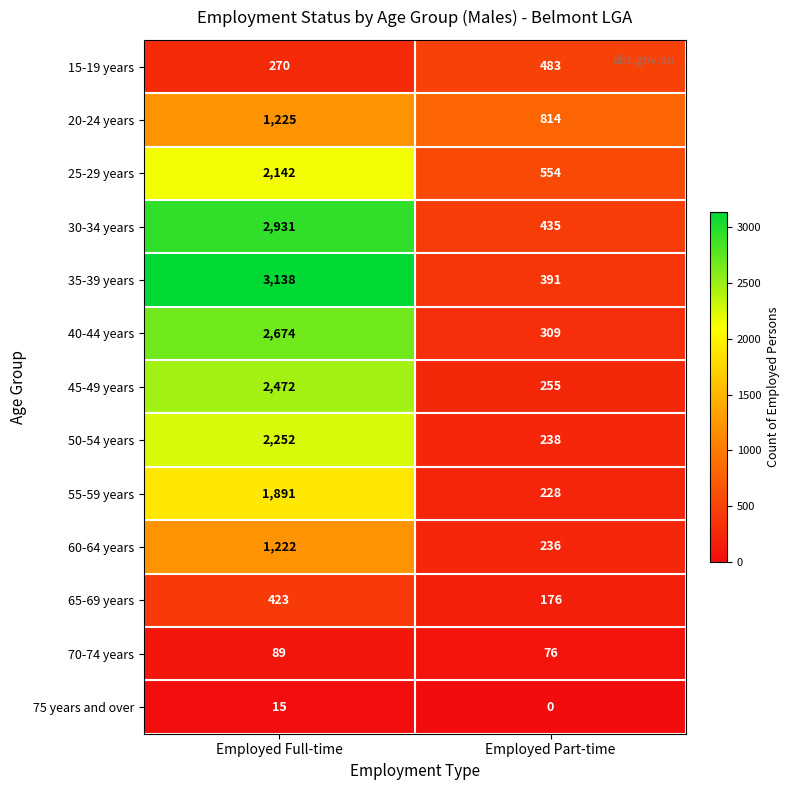

Which series has the widest spread of values?

35-39 years